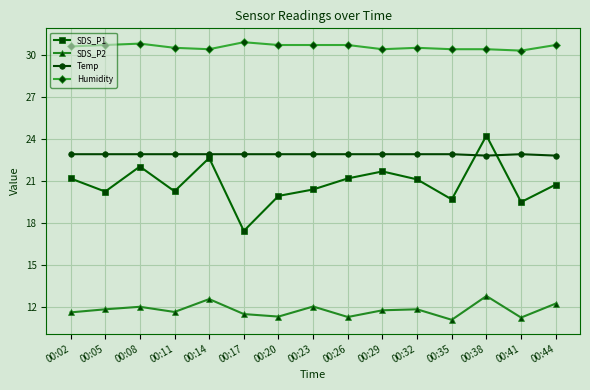

The value of Humidity at 00:29 is 30.4. True or false?

True